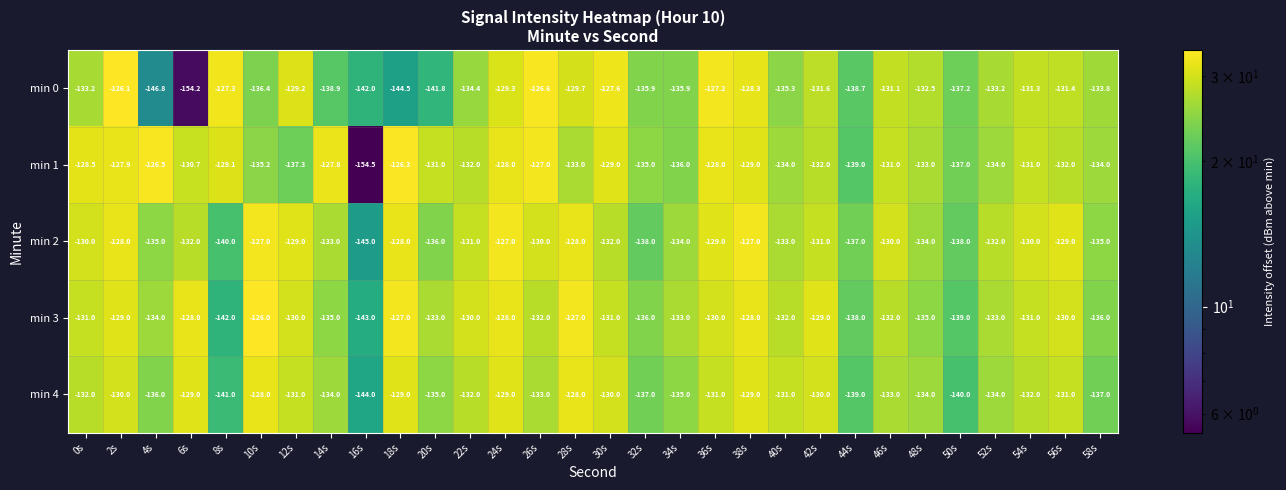

What is the lowest value of the min 2 series?

-145.0